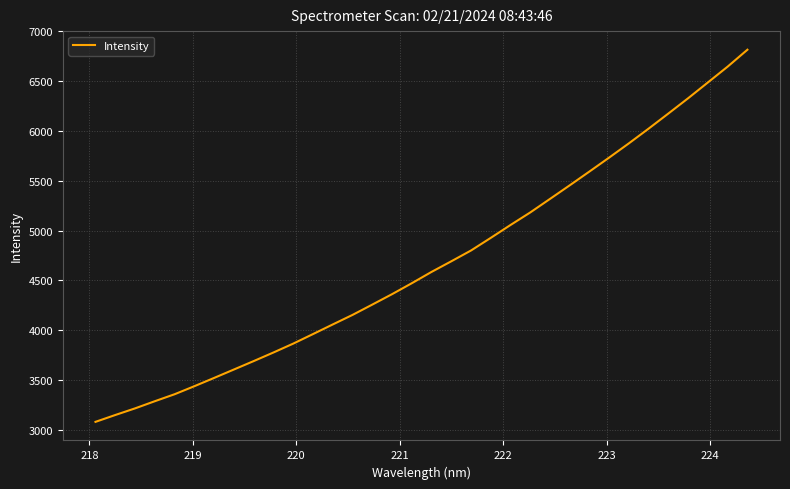

What is the smallest value displayed?

3080.6